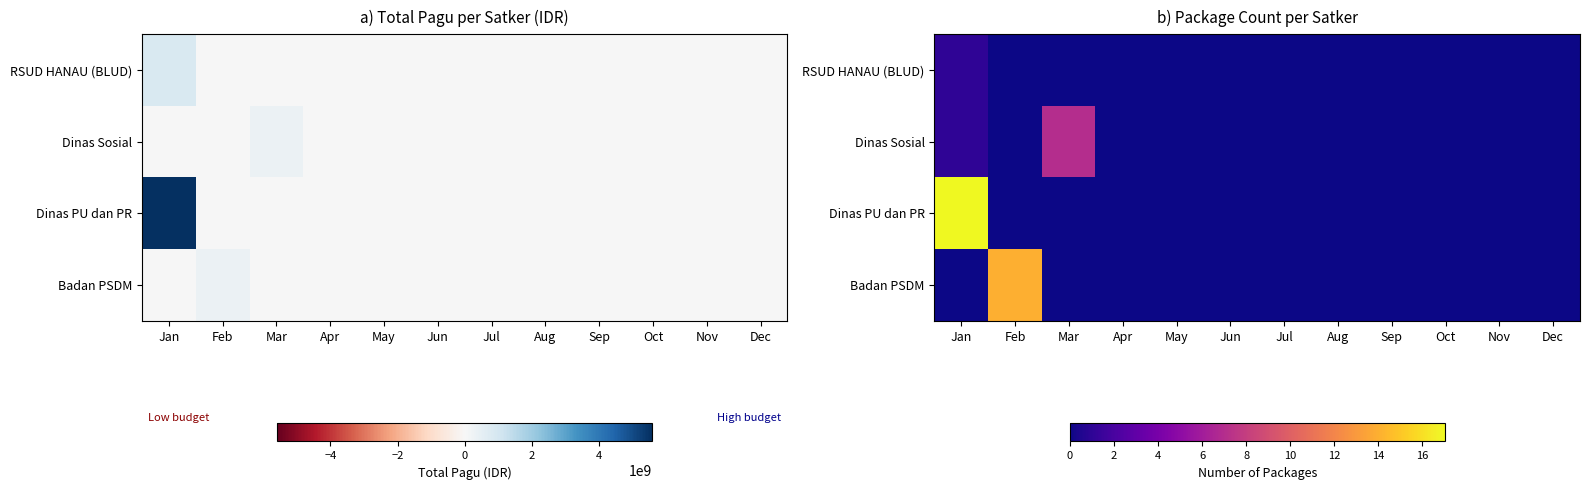

The Dinas PU dan PR series shows 0 at Oct. True or false?

True